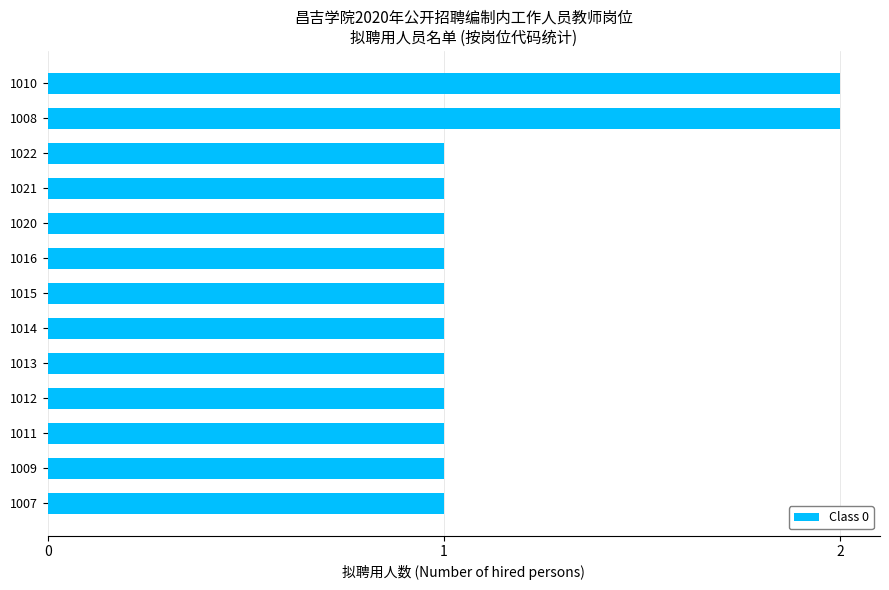

Reading top to bottom, extract all data points from this chart.

1010=2	1008=2	1022=1	1021=1	1020=1	1016=1	1015=1	1014=1	1013=1	1012=1	1011=1	1009=1	1007=1